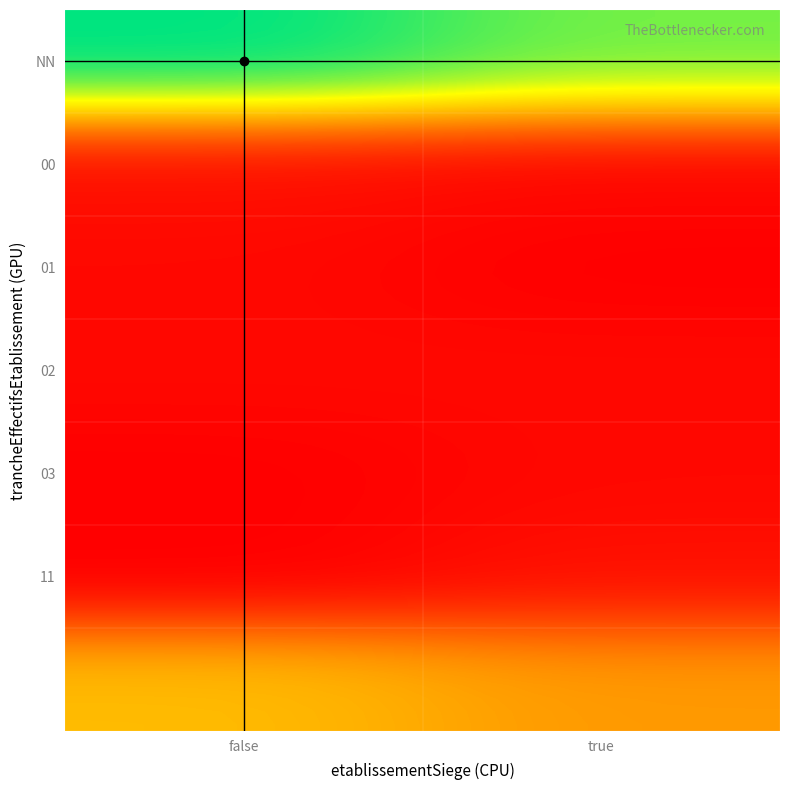

At how many categories does at least one series exceed 0?

2